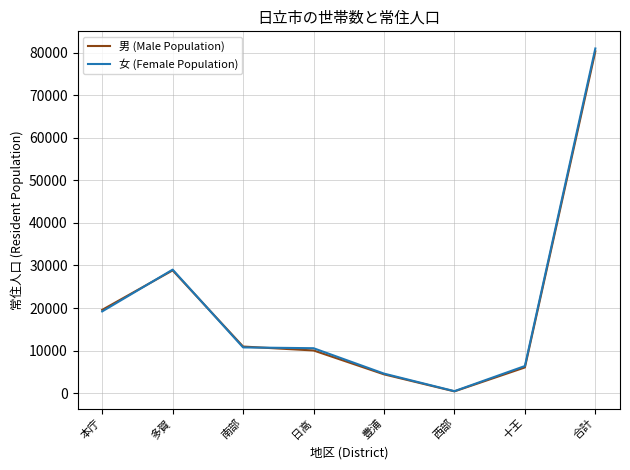

After their last crossing, which series has the higher values: 女 (Female Population) or 男 (Male Population)?

女 (Female Population)